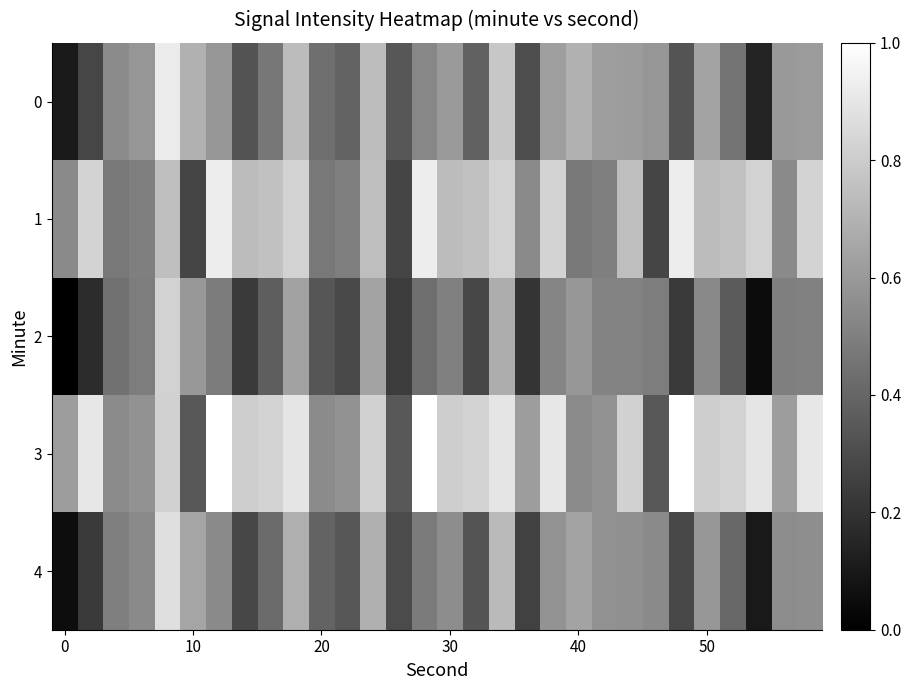

What is the greatest value displayed?

-104.5